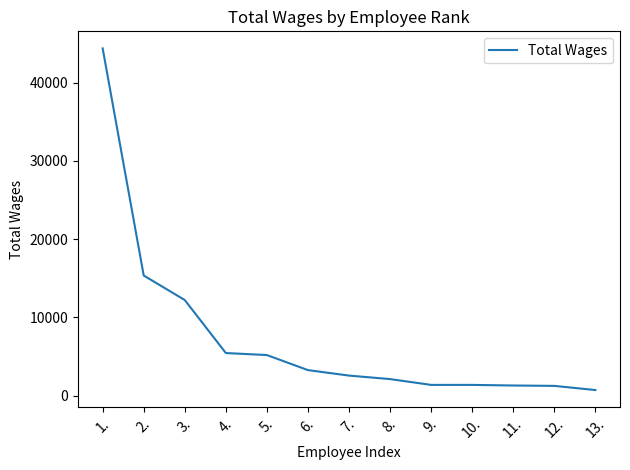

What is the difference between the second highest and second lowest values?

14112